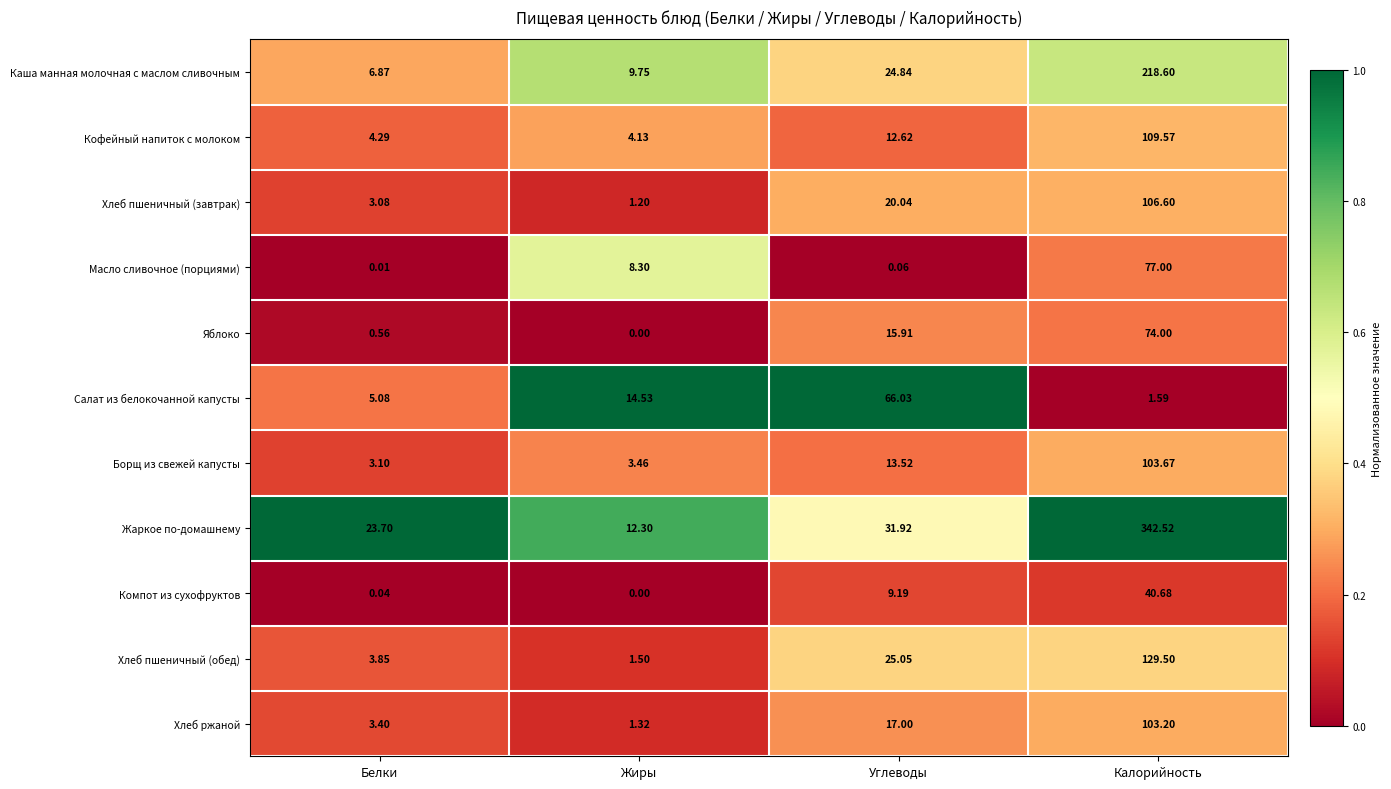

List the series in order of their peak value, highest first.

Жаркое по-домашнему, Каша манная молочная с маслом сливочным, Хлеб пшеничный (обед), Кофейный напиток с молоком, Хлеб пшеничный (завтрак), Борщ из свежей капусты, Хлеб ржаной, Масло сливочное (порциями), Яблоко, Салат из белокочанной капусты, Компот из сухофруктов